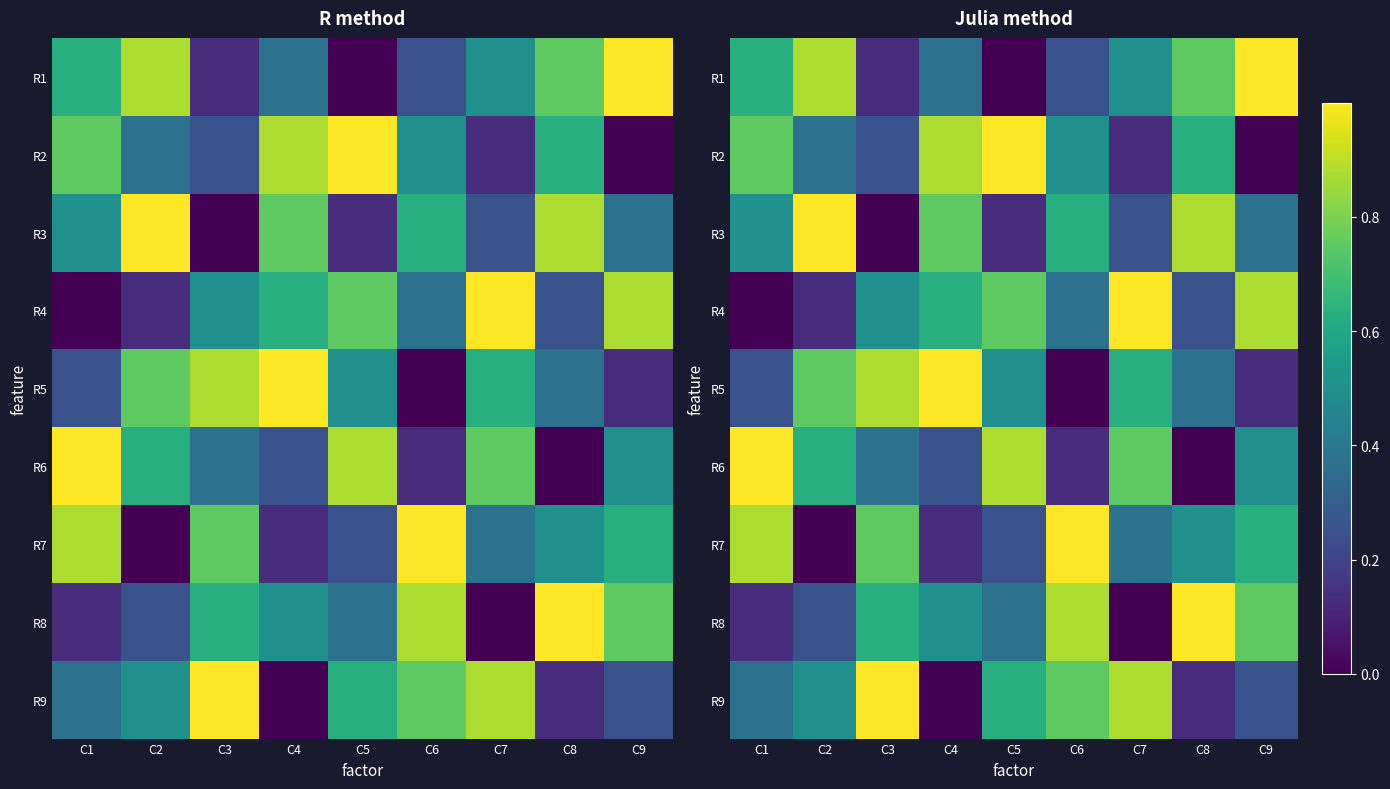

How many values in the R2 series exceed 0?

8